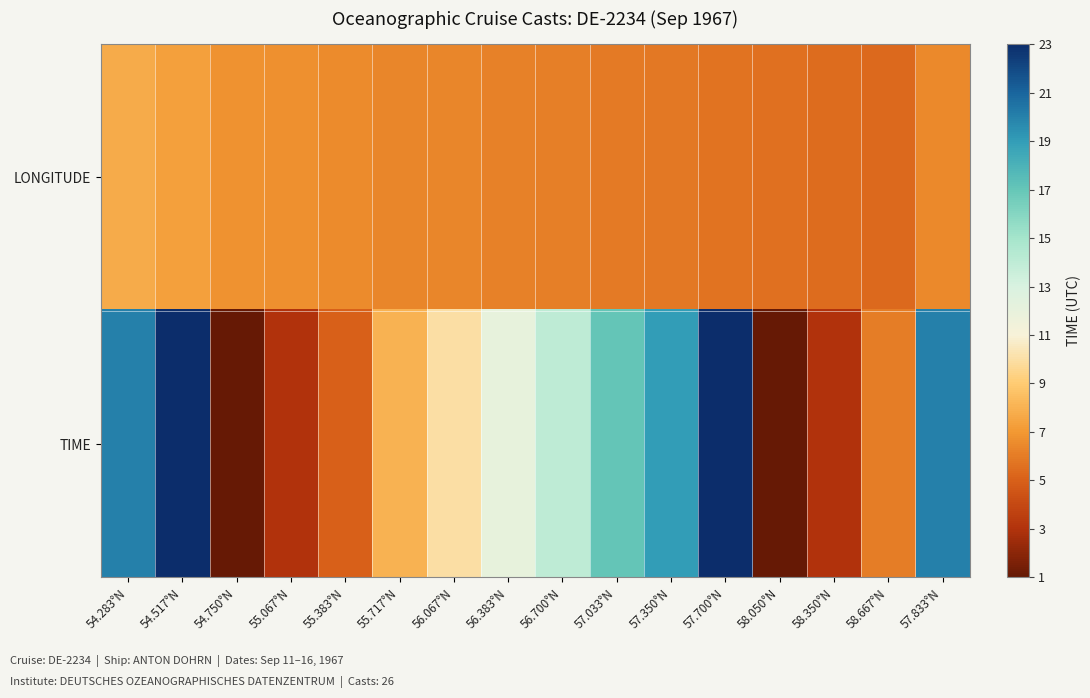

Which series has the widest spread of values?

TIME